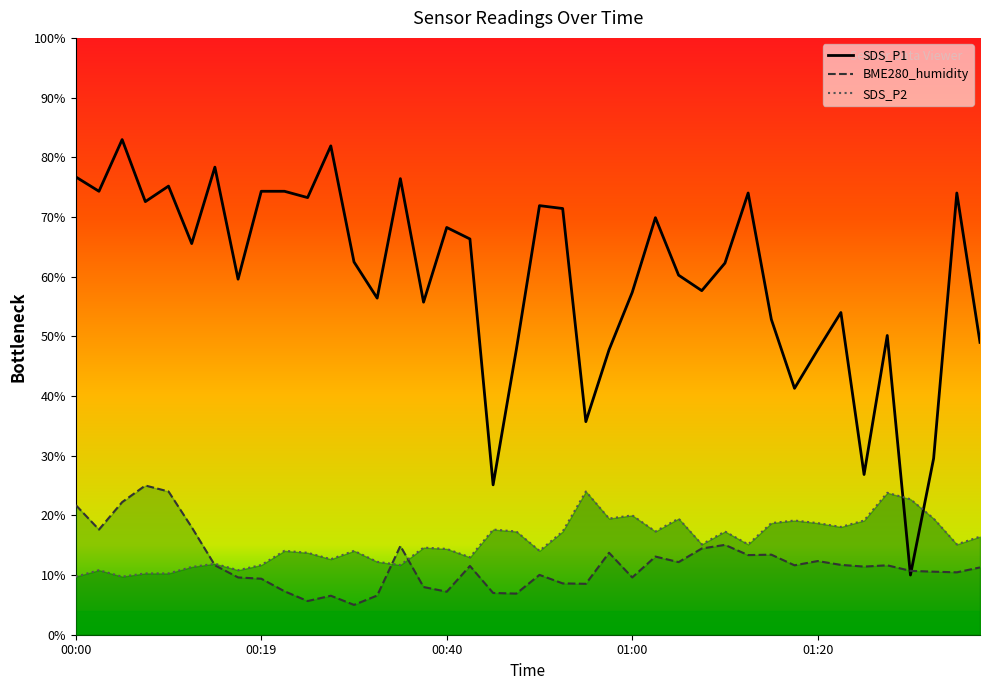

In SDS_P2, how many points are lower than both neighbors (excluding endpoints)?

12